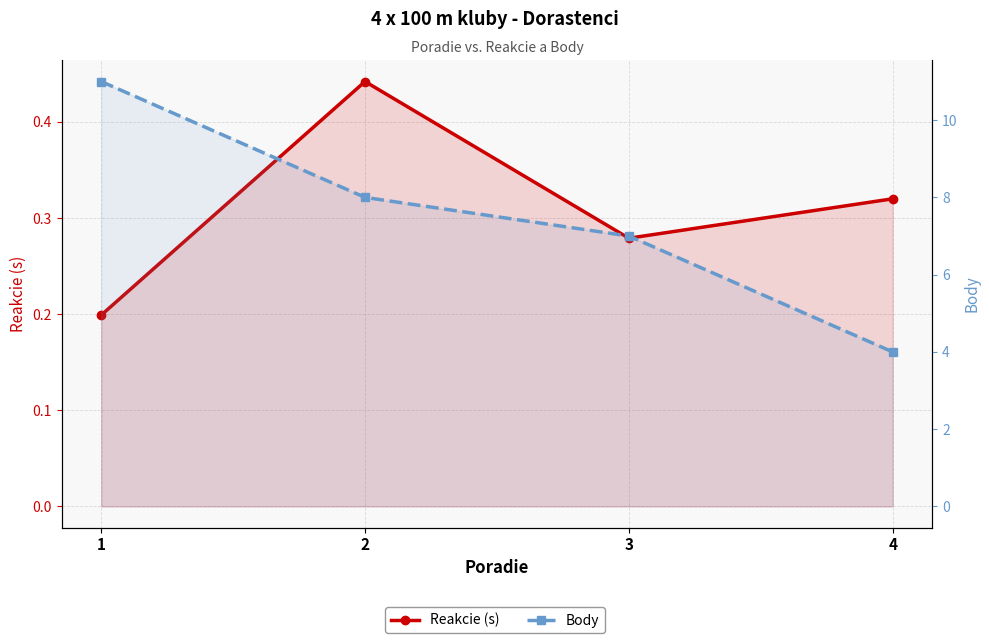

At which category does the chart reach its peak across all series?

1